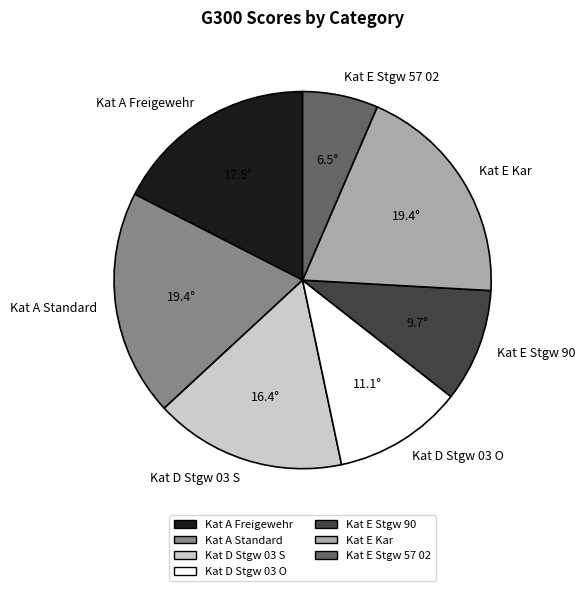

True or false: Kat D Stgw 03 O accounts for 1% of the total.

False